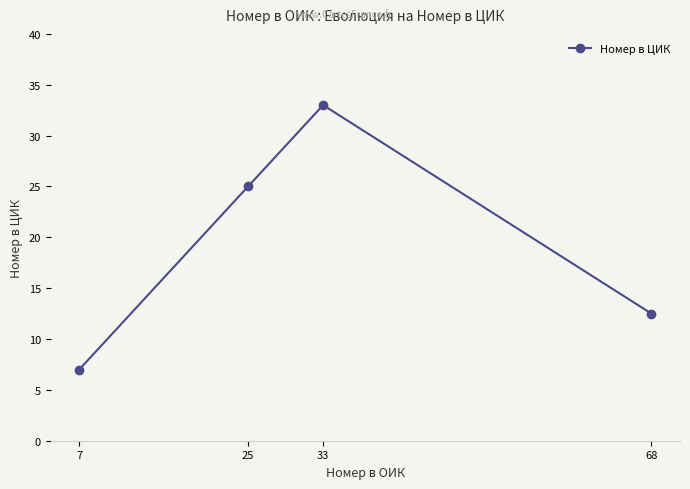

Approximately how many times larger is the value at 68 compared to 7?

1.8